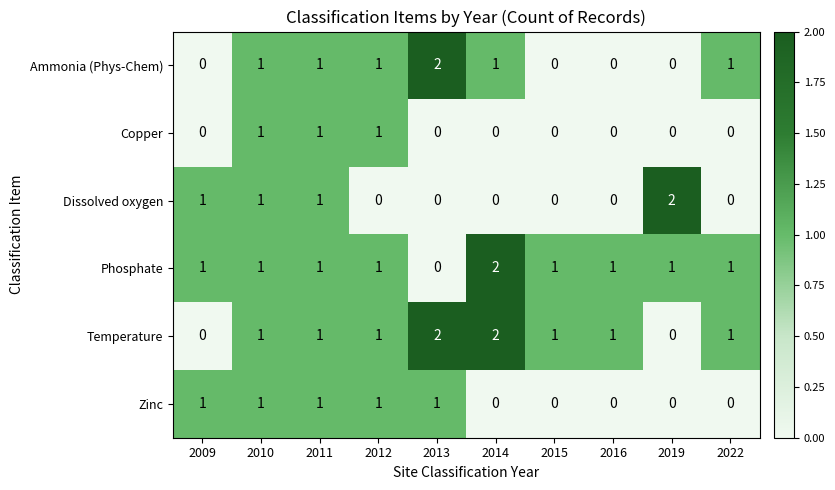

How many data points in Ammonia (Phys-Chem) are less than 1?

4